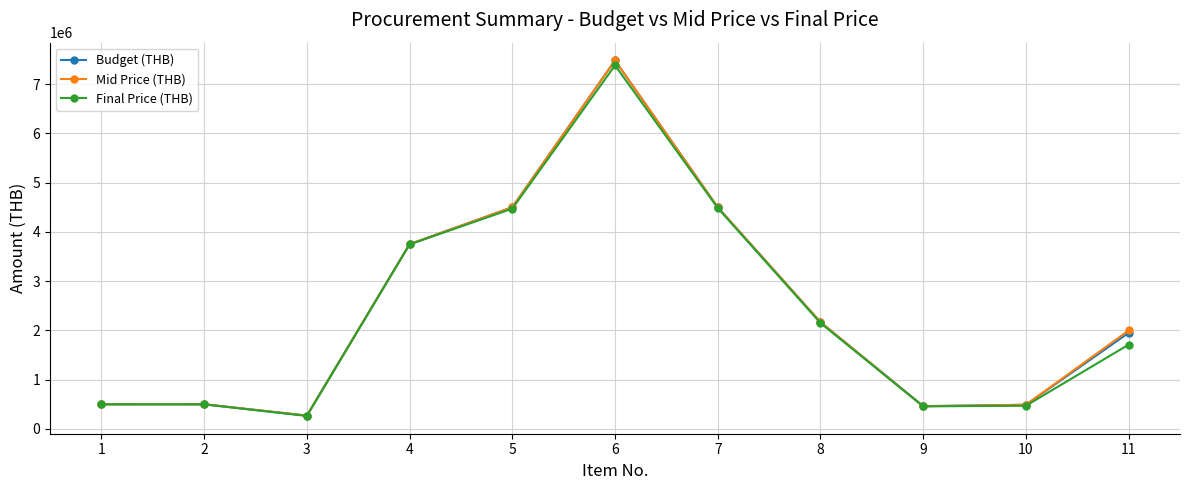

What is the lowest value of the Mid Price (THB) series?

270000.0